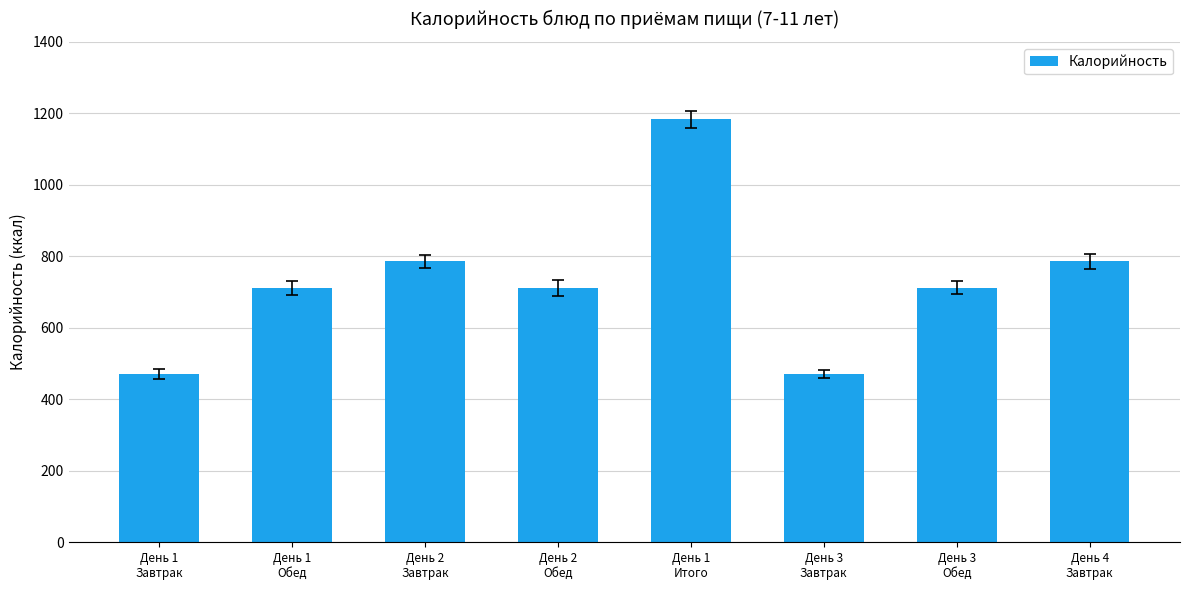

Are the bars horizontal?

No